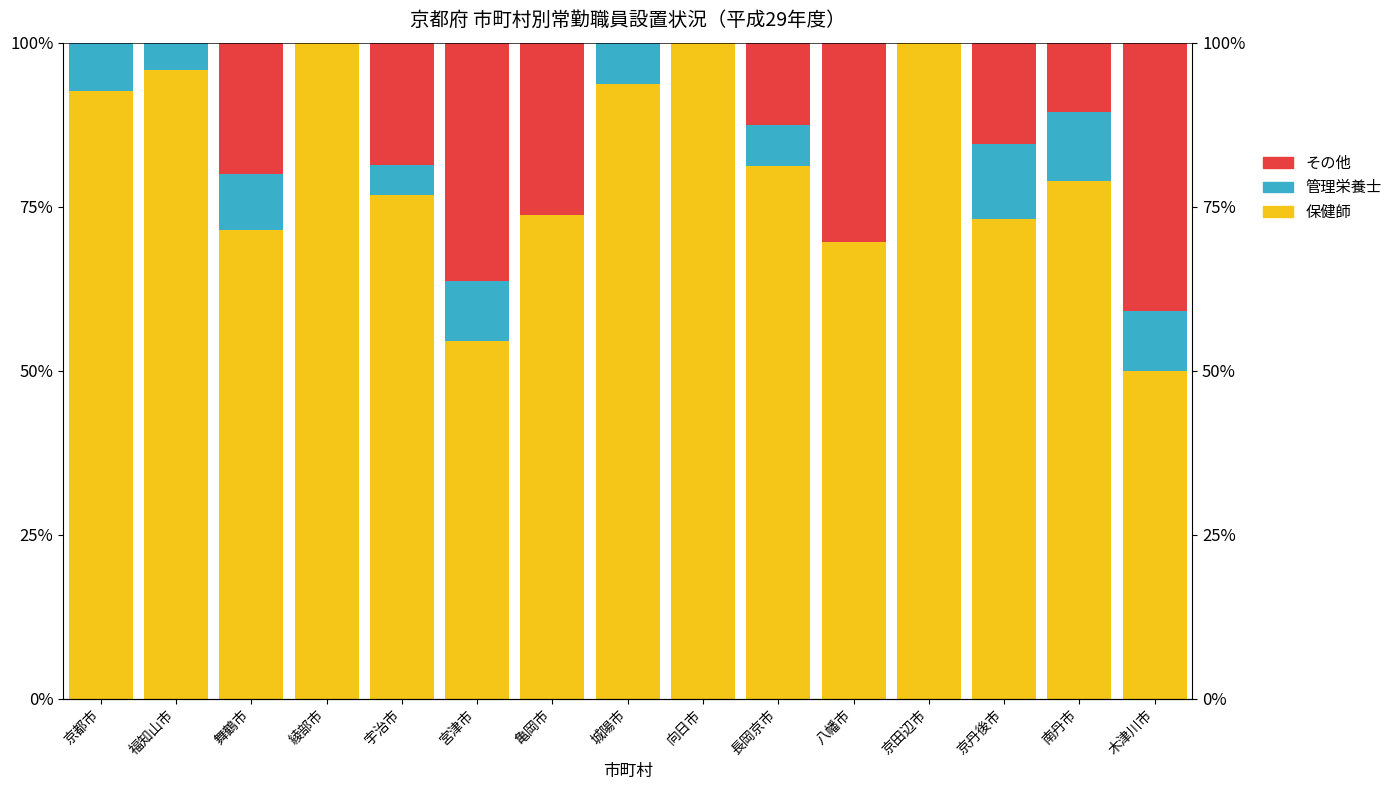

At which label does その他 first exceed 12?

舞鶴市